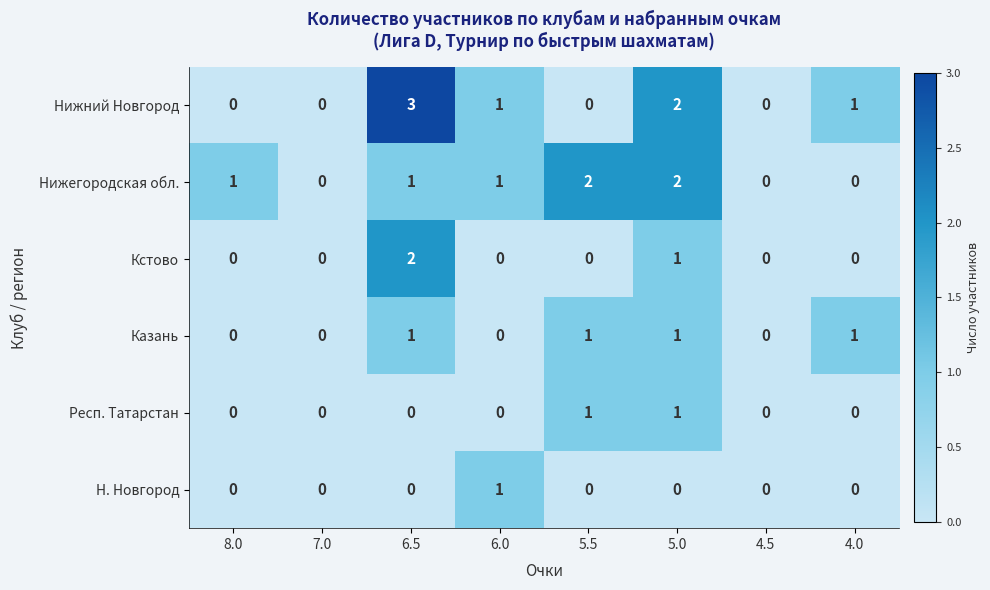

What is the maximum value shown in the chart?

3